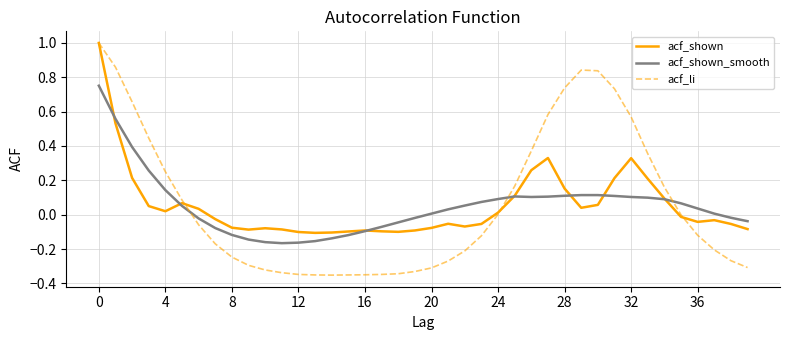

How many lines are shown in the chart?

3